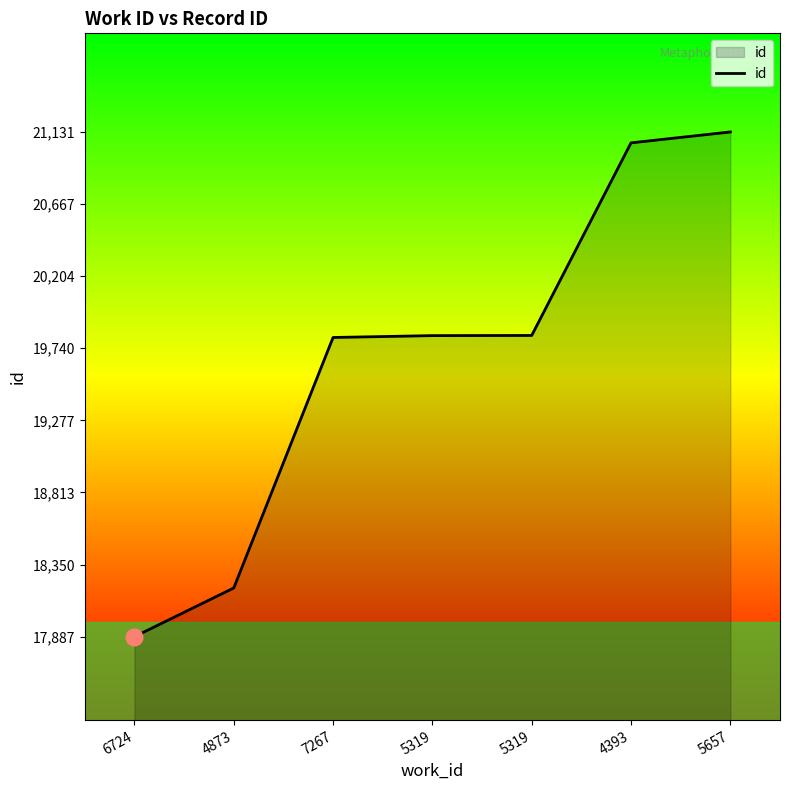

Where does the data first go above 19822?

5319